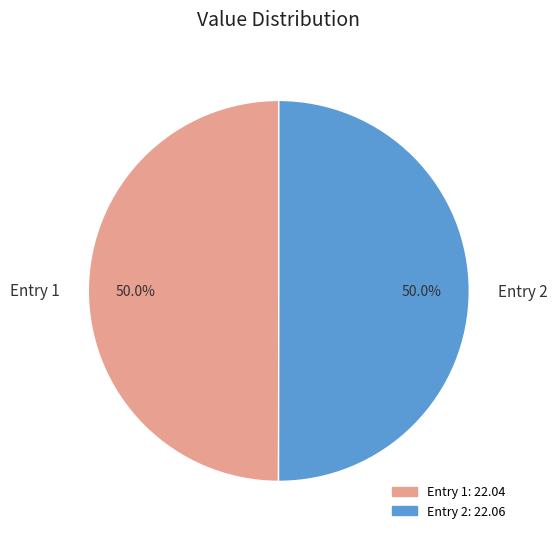

Approximately how many times larger is the value at Entry 1 compared to Entry 2?

1.0